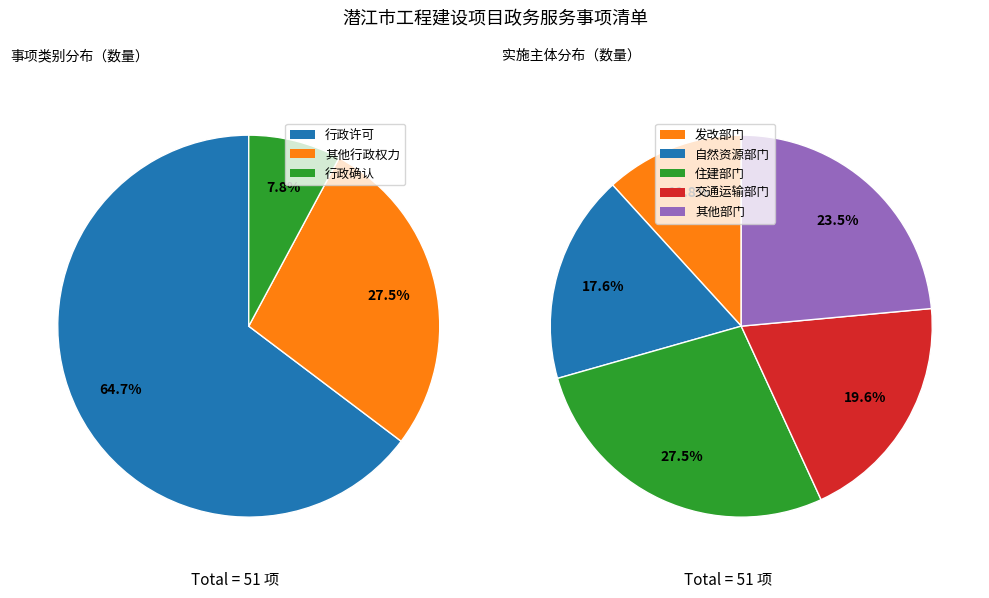

What percentage is the 其他行政权力 slice, to the nearest percent?

27%